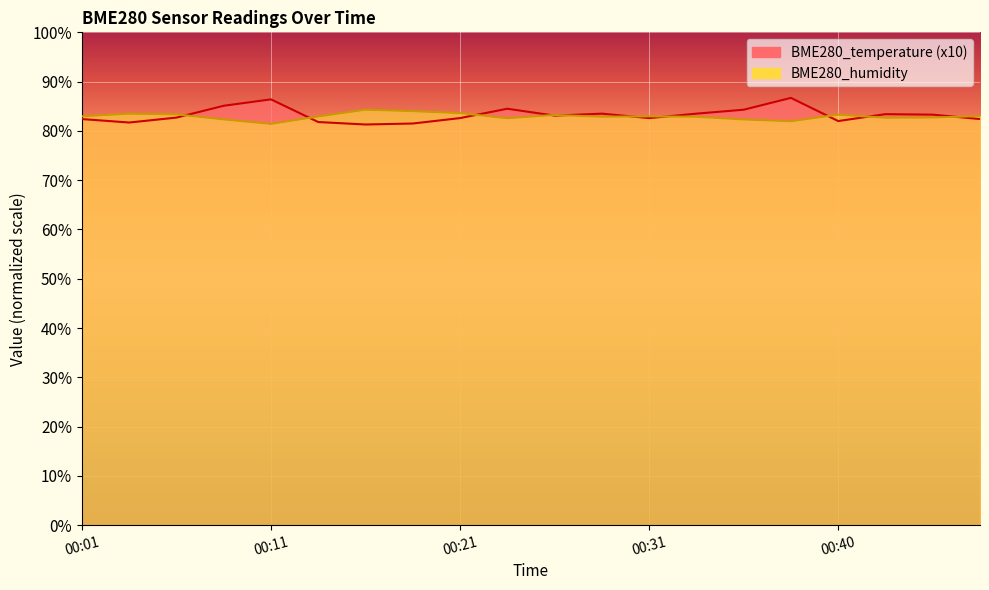

What is the minimum value shown in the chart?

81.3